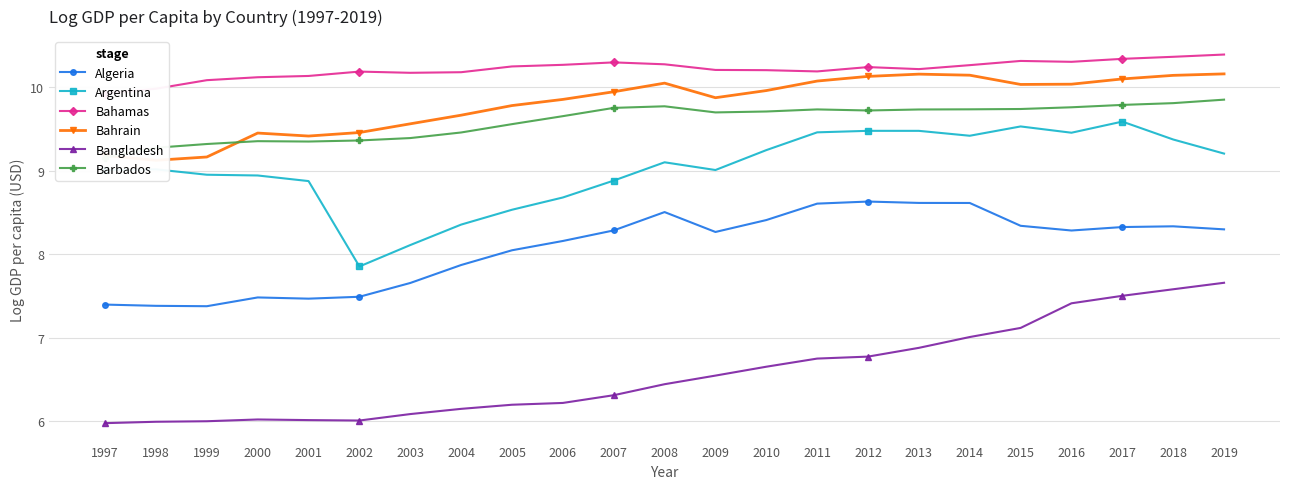

How many data points in Algeria are above 8?

15